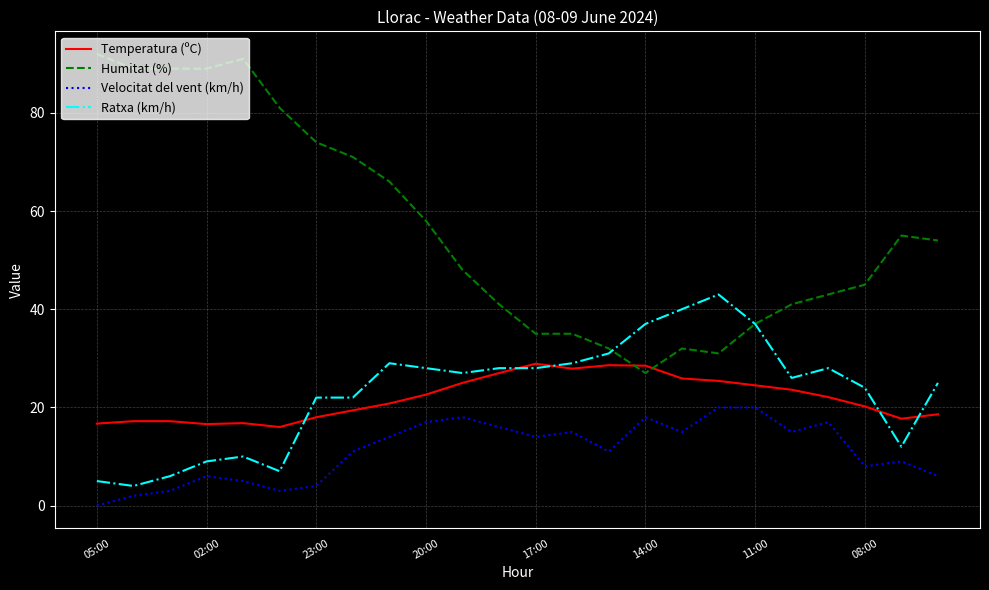

Which series has the largest total across all categories?

Humitat (%)